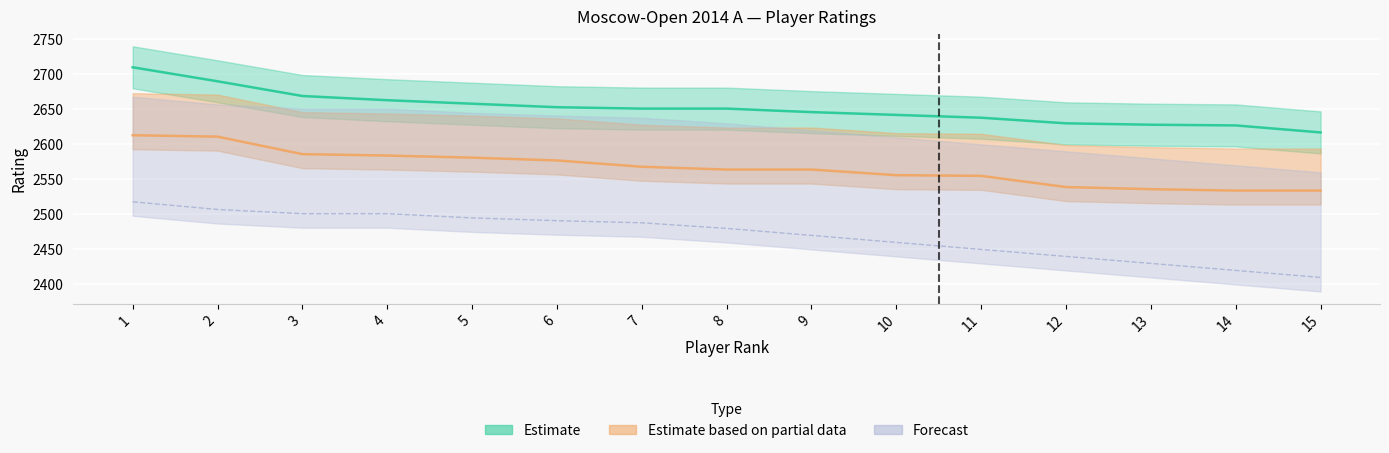

Which series changed the most between 2 and 3?

Estimate based on partial data